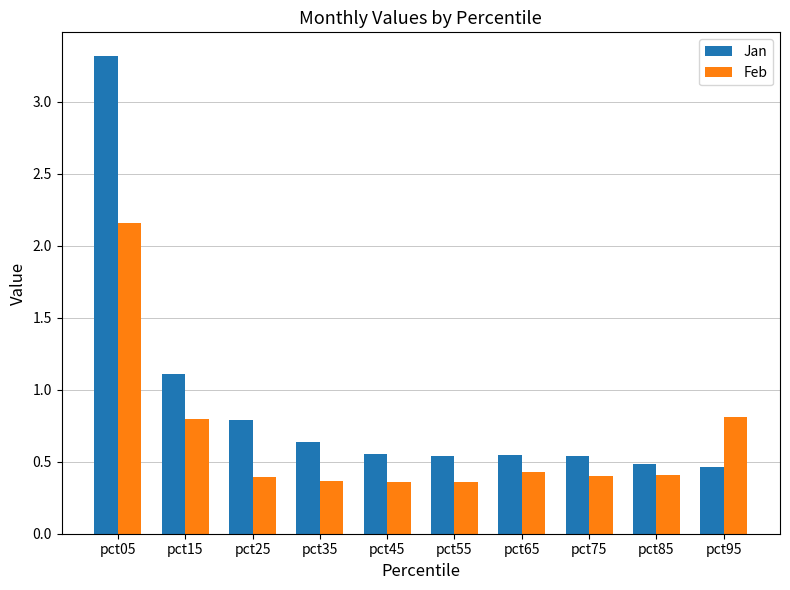

What is the sum of the Jan values at pct25 and pct55?

1.3